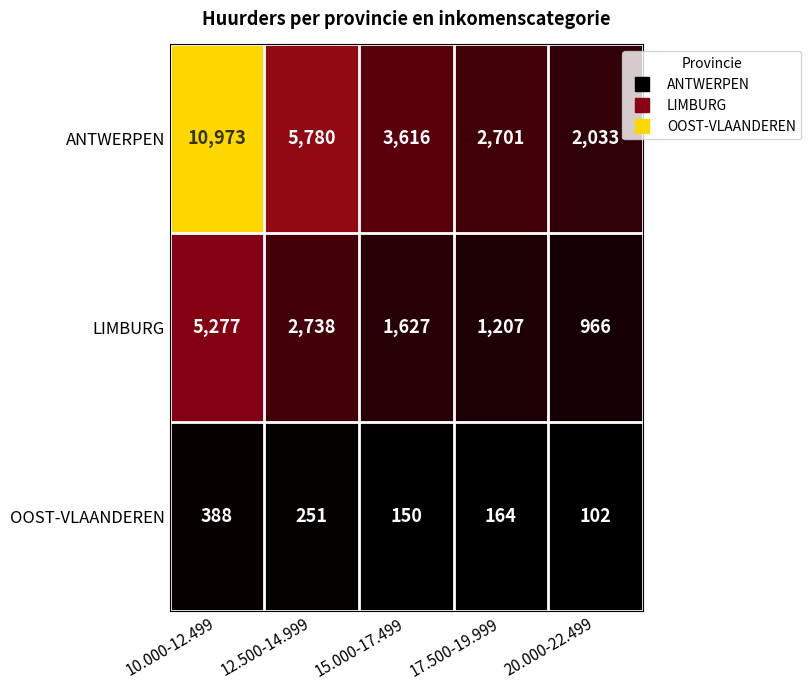

What value does the LIMBURG series have at 17.500-19.999?

1207